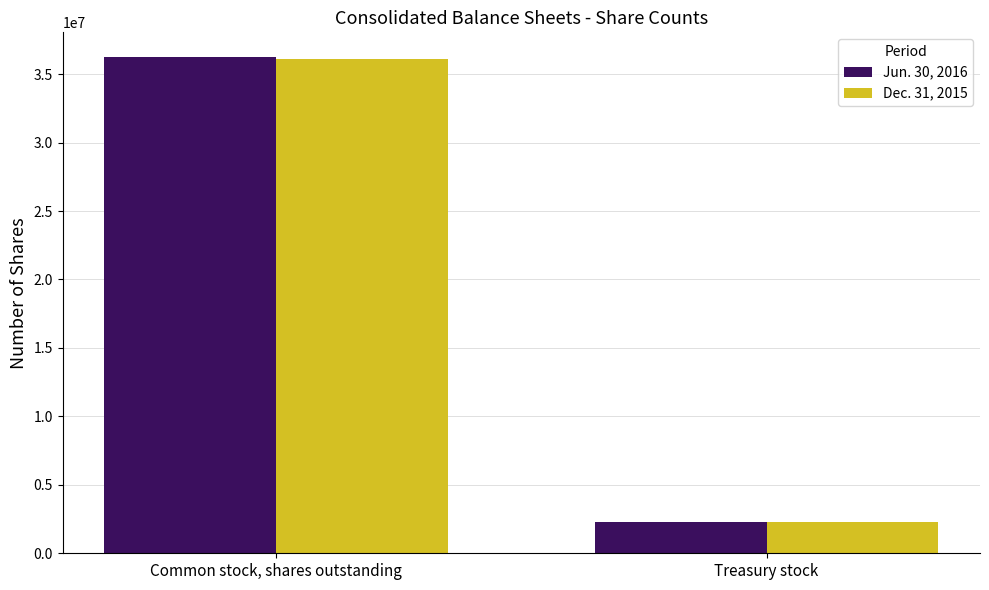

What is the sum of all Jun. 30, 2016 values?

38498150